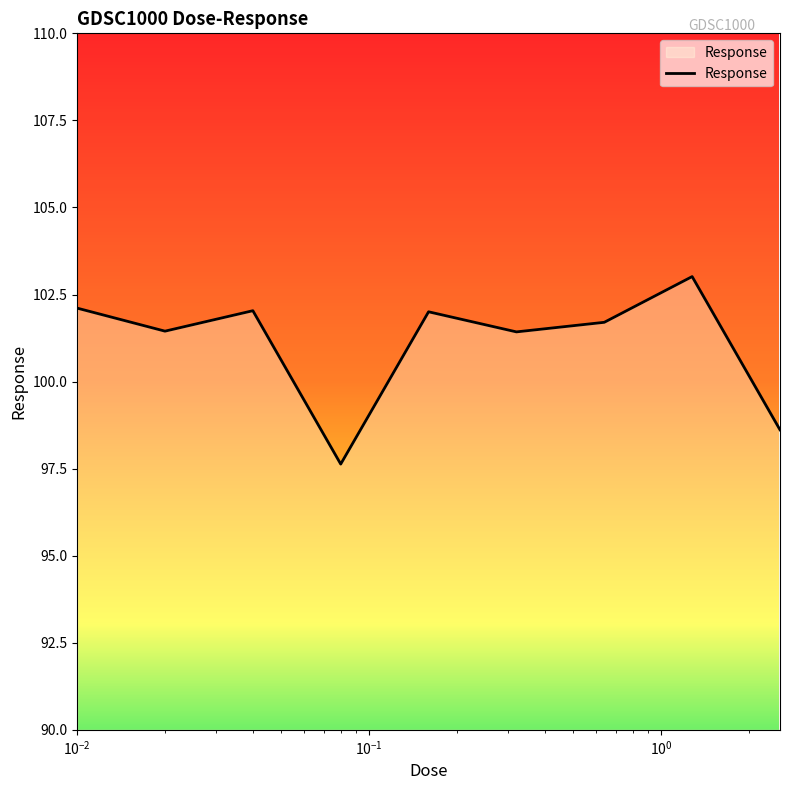

What is the minimum value shown in the chart?

97.6